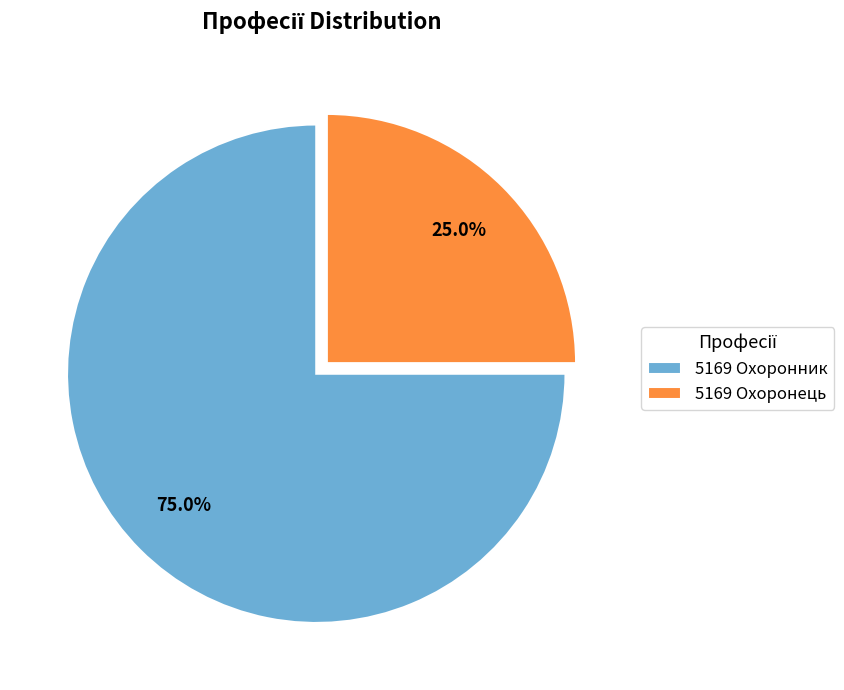

True or false: 5169 Охоронник accounts for 75% of the total.

True